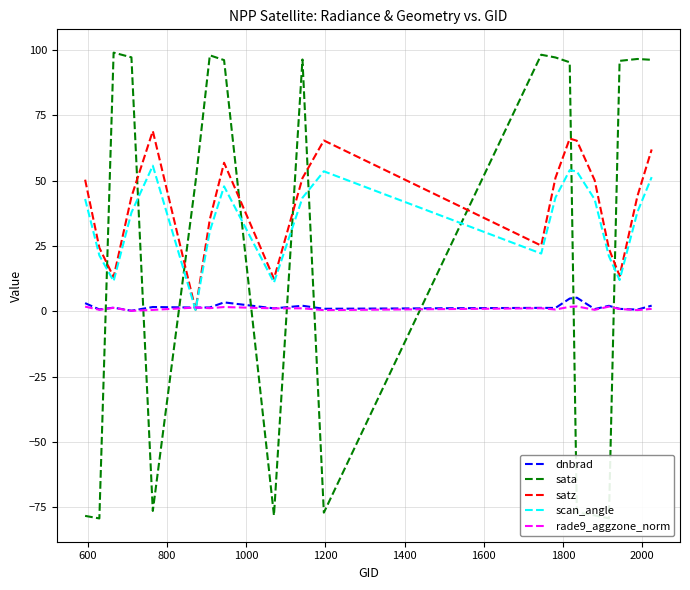

What is the lowest value of the dnbrad series?

0.2